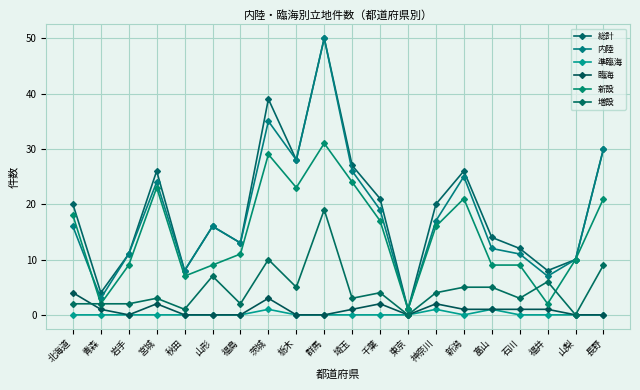

What is the sum of all 増設 values?

92